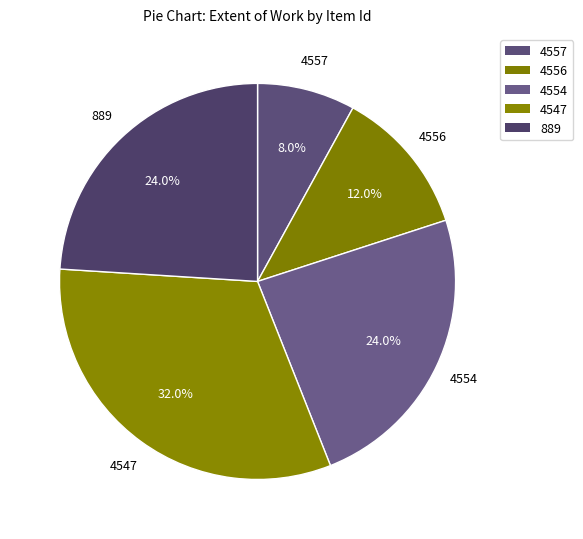

To the nearest percent, what percentage of the pie is 4557?

8%